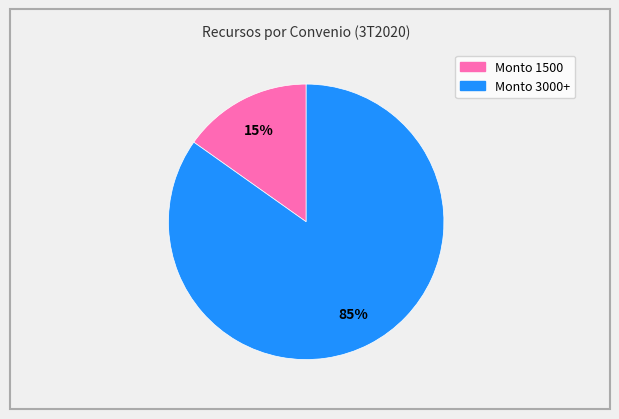

Do Monto 3000+ and Monto 1500 together represent more than half of the pie?

Yes